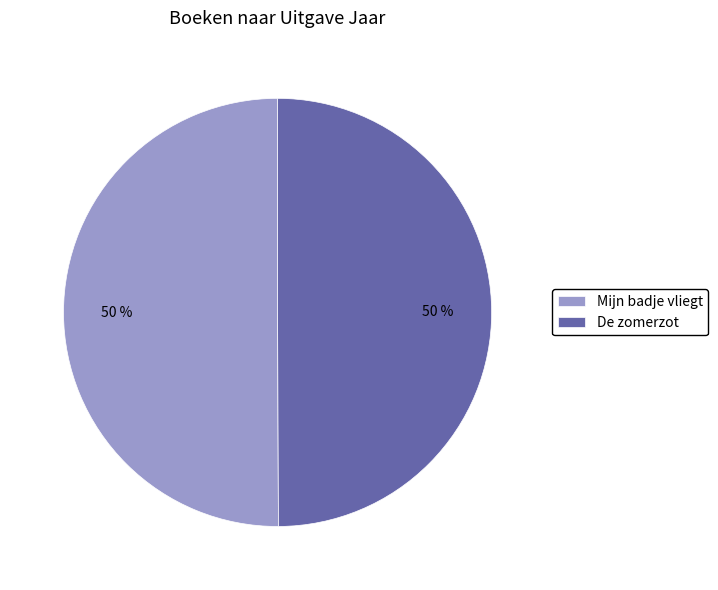

Is it true that Mijn badje vliegt is 50% of the pie?

True